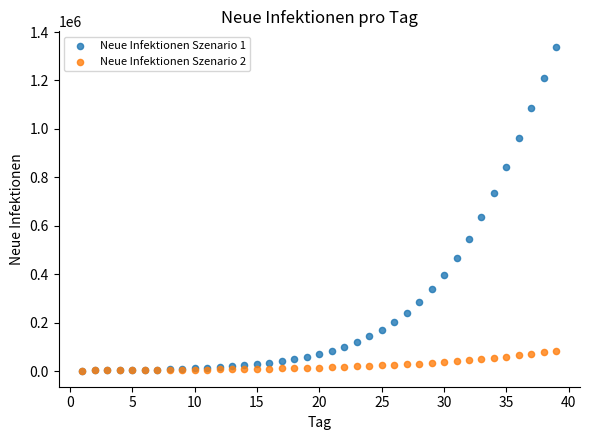

Across all series, what Y value is closest to 669279?

634617.3